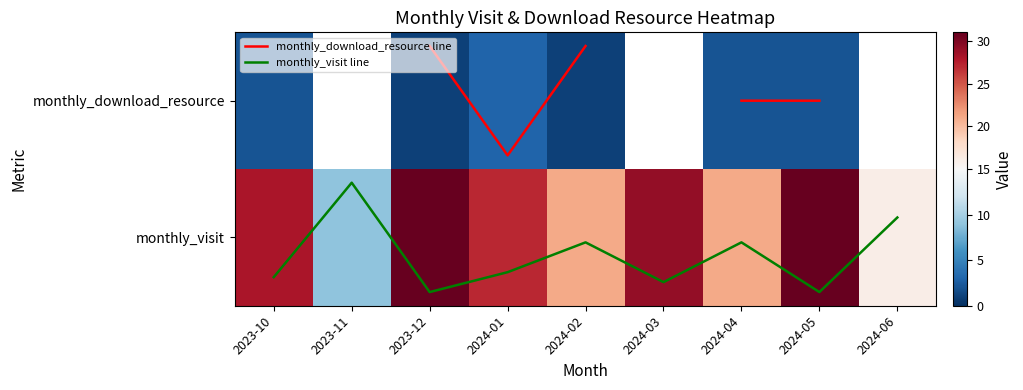

Which category has the lowest value in the monthly_visit series?

2023-11